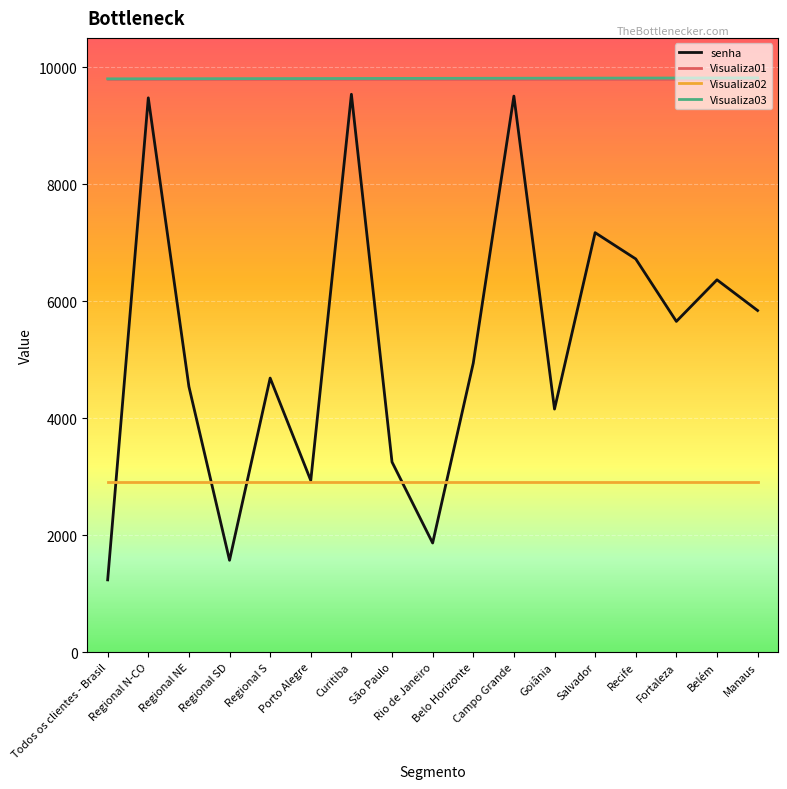

Which series has the largest range (max minus min)?

senha